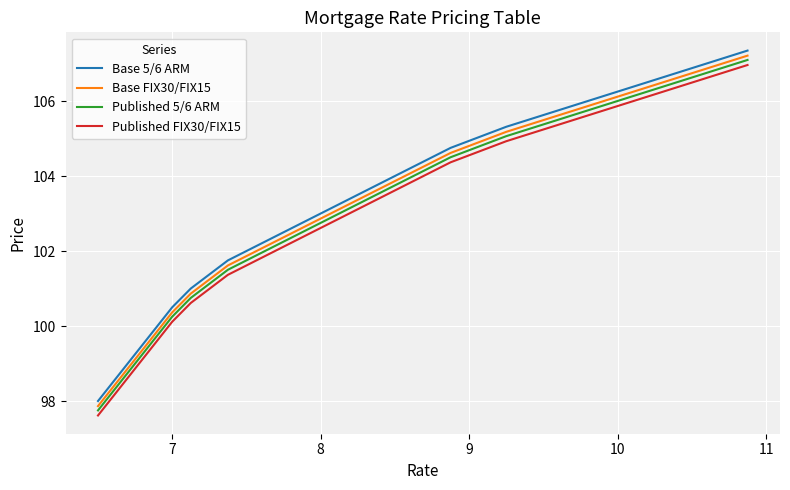

How many lines are shown in the chart?

4